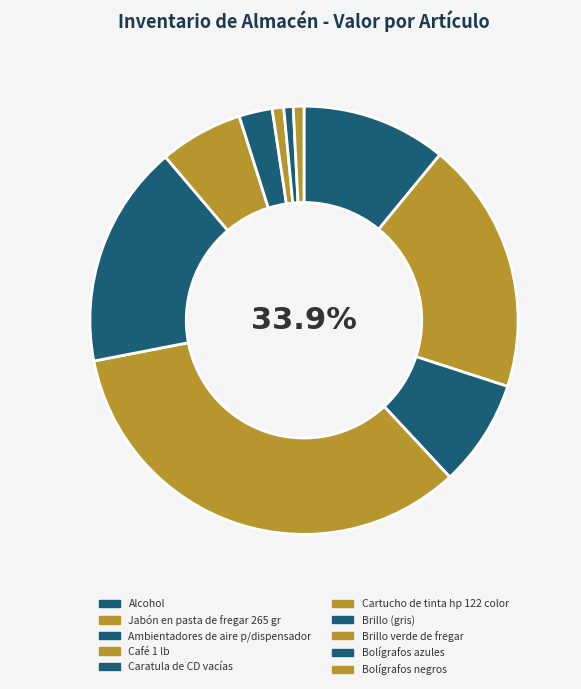

What is the largest slice in the pie chart?

Café 1 lb